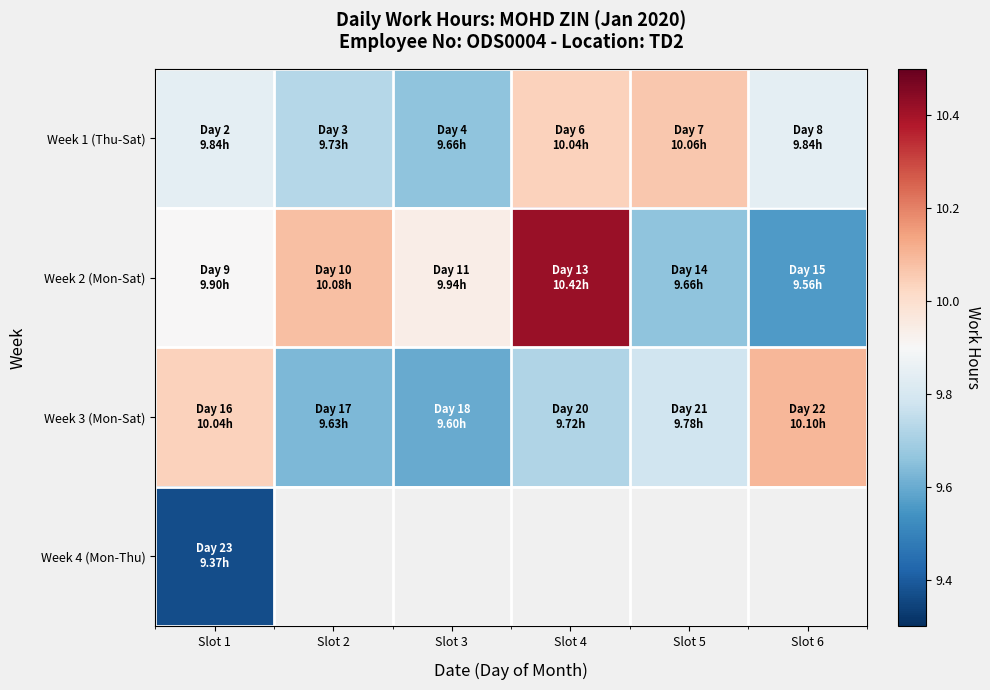

The Week 2 (Mon-Sat) series shows 9.9 at Slot 1. True or false?

True